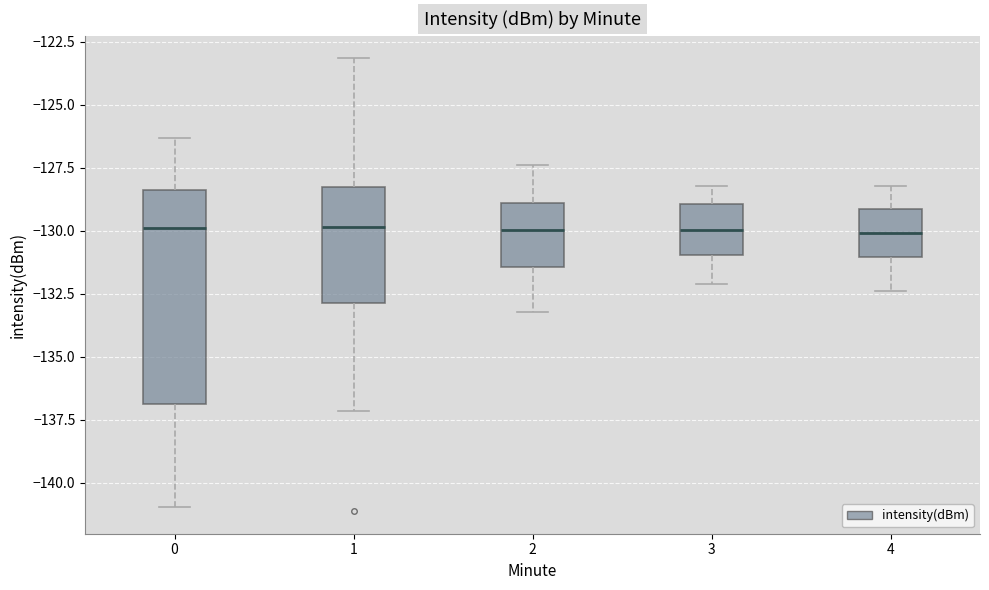

Which box is the tallest, from its lower edge to its upper edge?

0